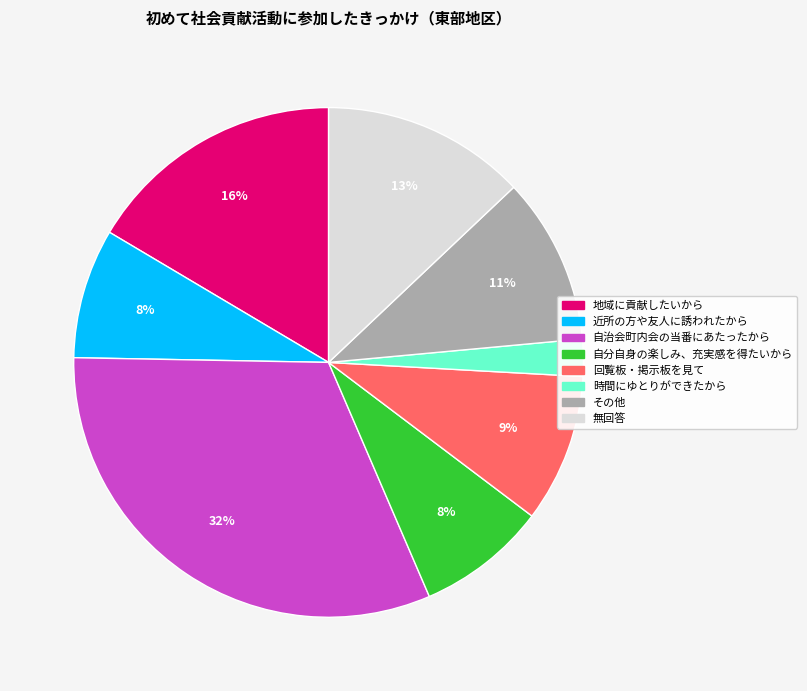

Which category has the biggest portion of the pie?

自治会町内会の当番にあたったから